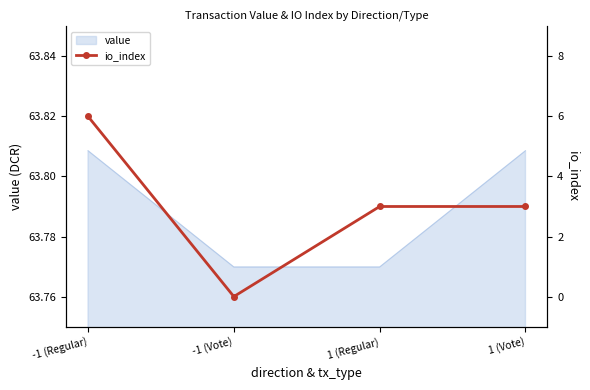

What is the value of the 1st point from the left?

6